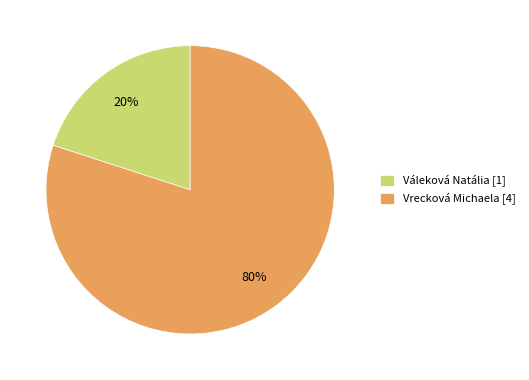

To the nearest percent, what is the combined percentage of Váleková Natália and Vrecková Michaela?

100%